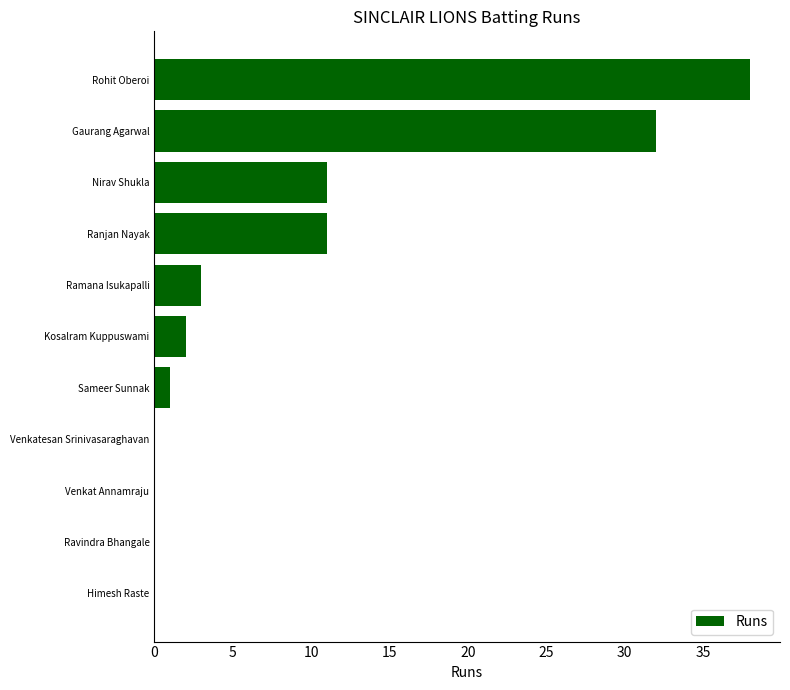

Between Venkat Annamraju and Rohit Oberoi, which is larger?

Rohit Oberoi